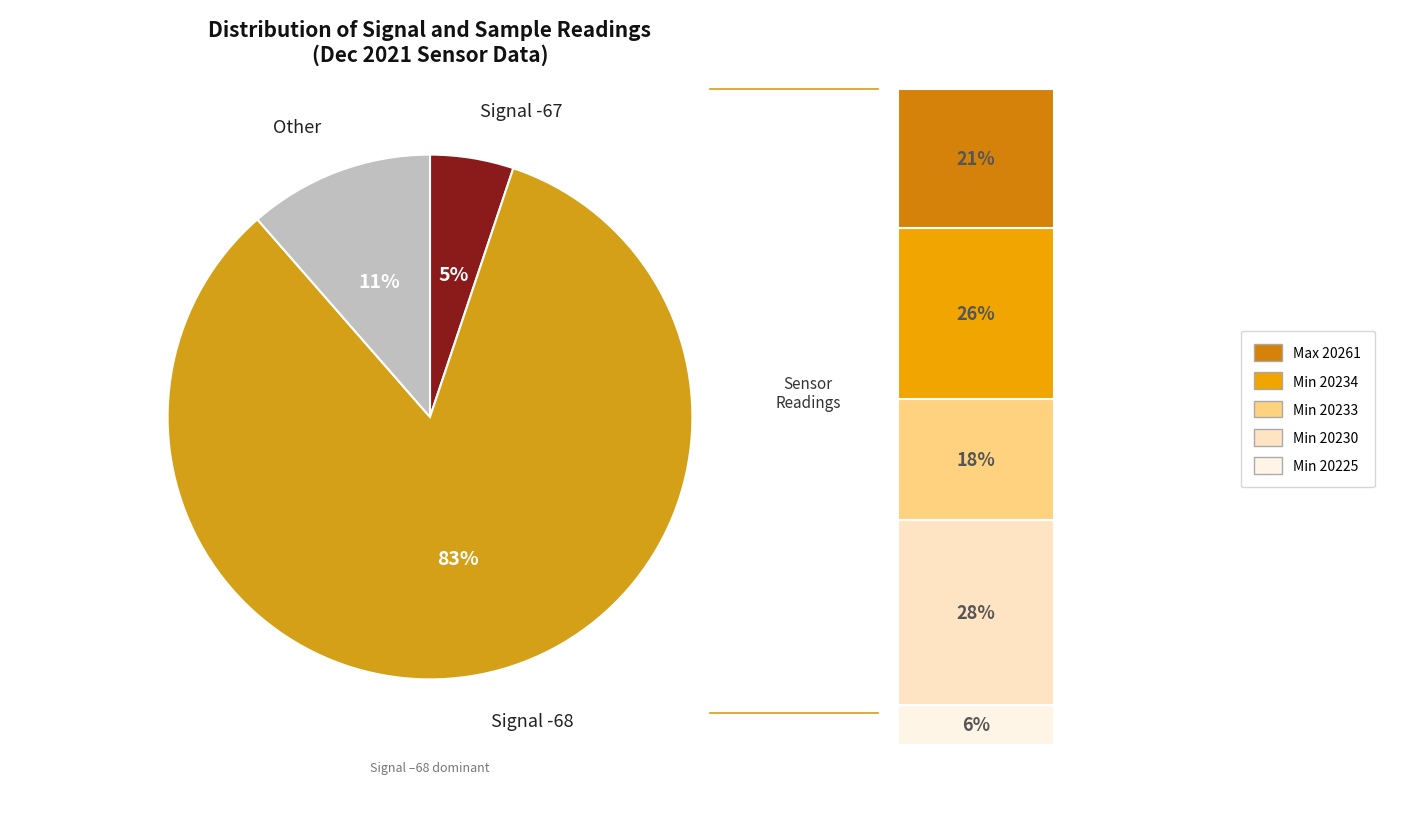

Is there any slice that represents more than half of the pie?

Yes